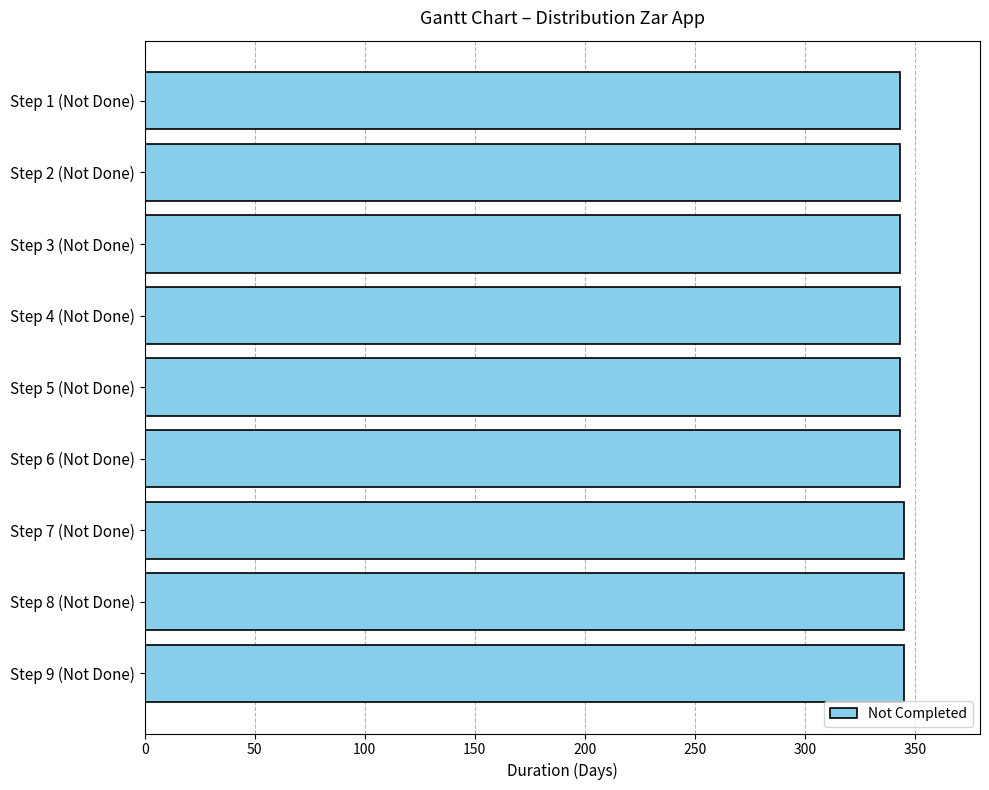

What is the maximum value shown in the chart?

345